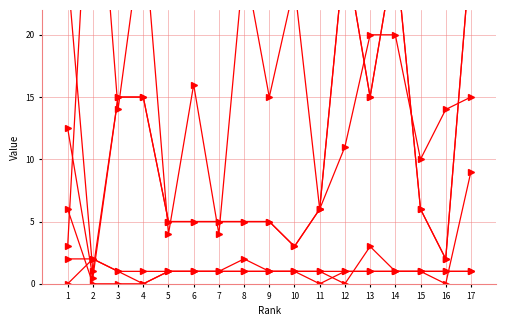

What is the highest value of the Citations series?

27.0